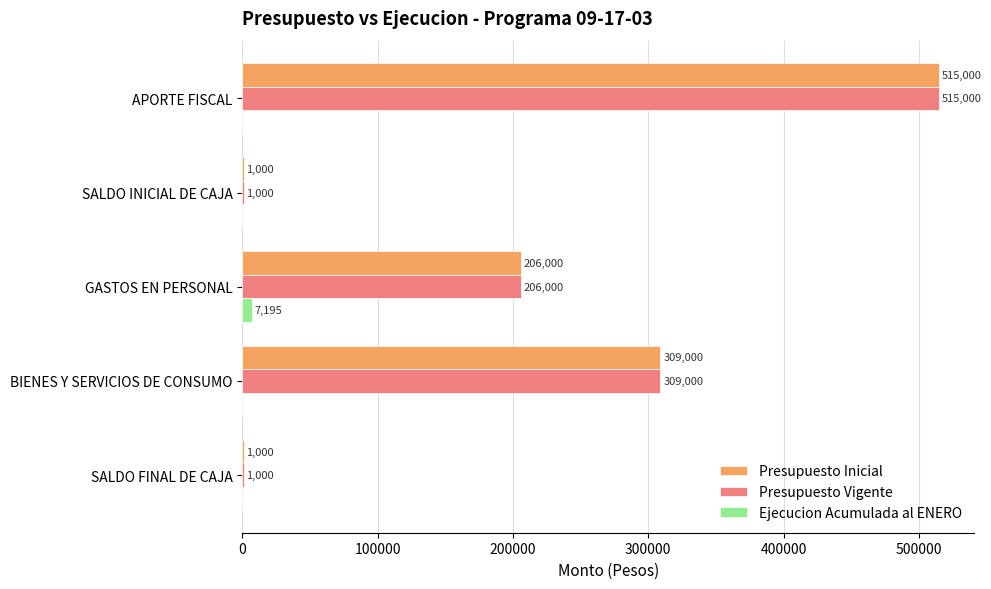

What is the highest value of the Presupuesto Inicial series?

515000